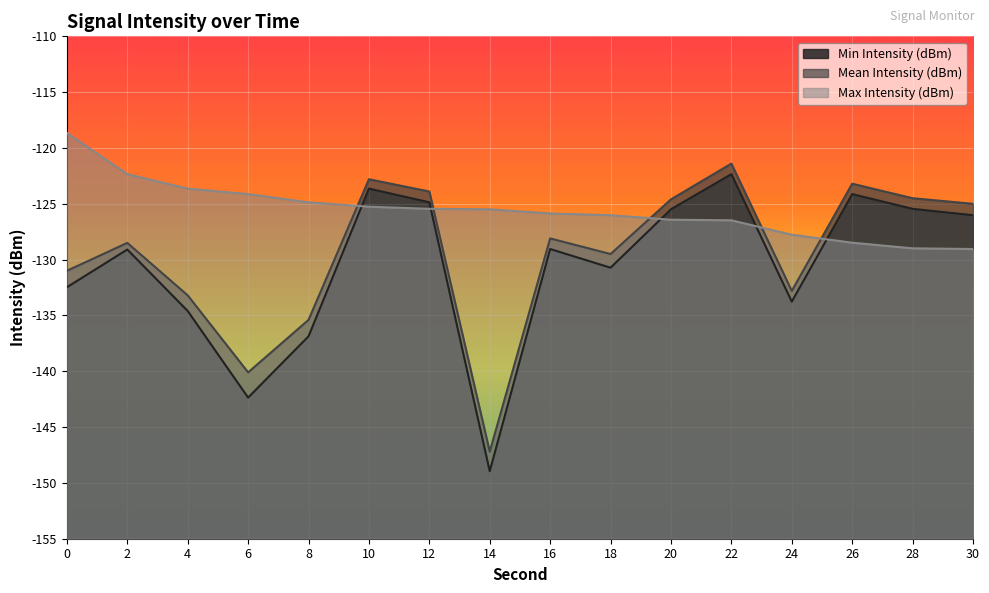

What is the spread (max minus min) of values at 16?

3.2